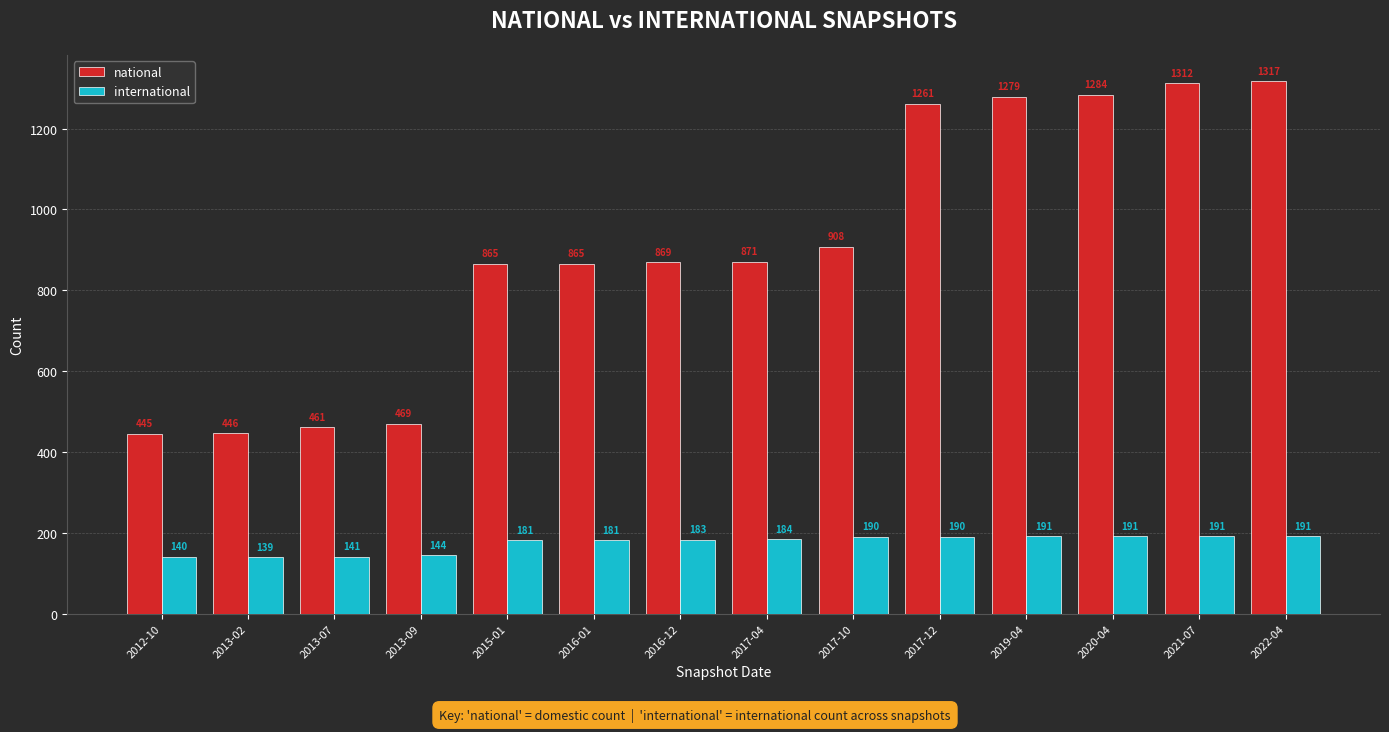

What is the label of the 7th bar from the right?

2017-04